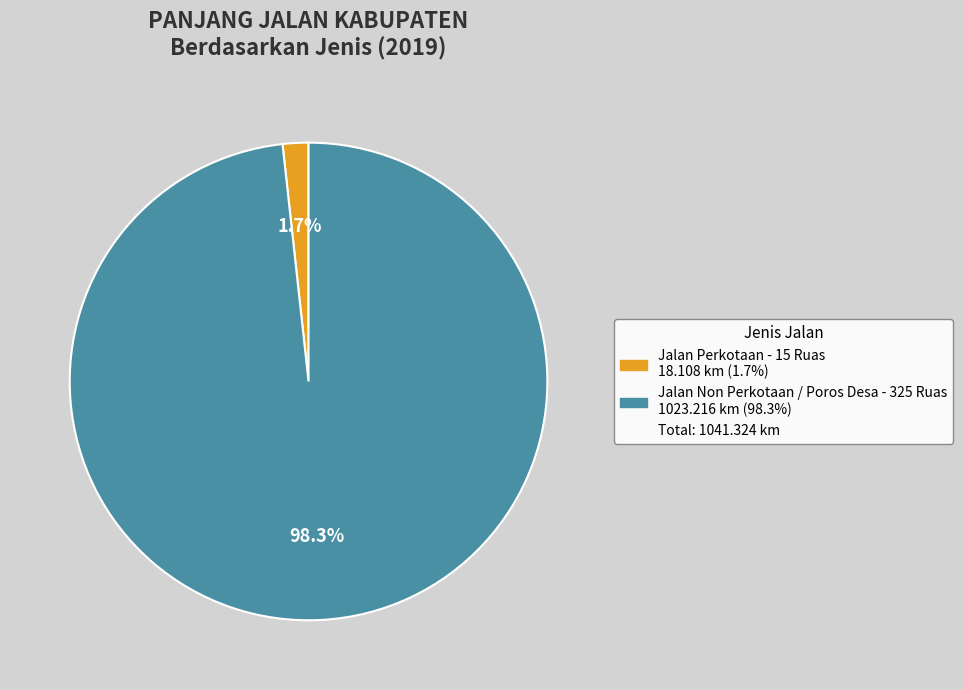

Is there a majority slice in this chart?

Yes